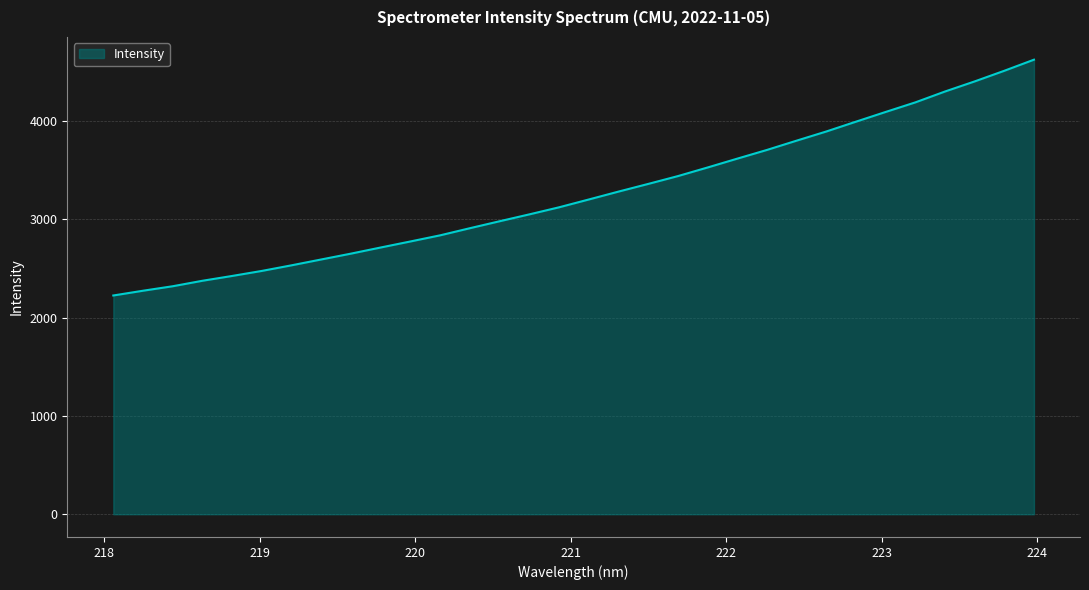

What is the average value?

3258.1